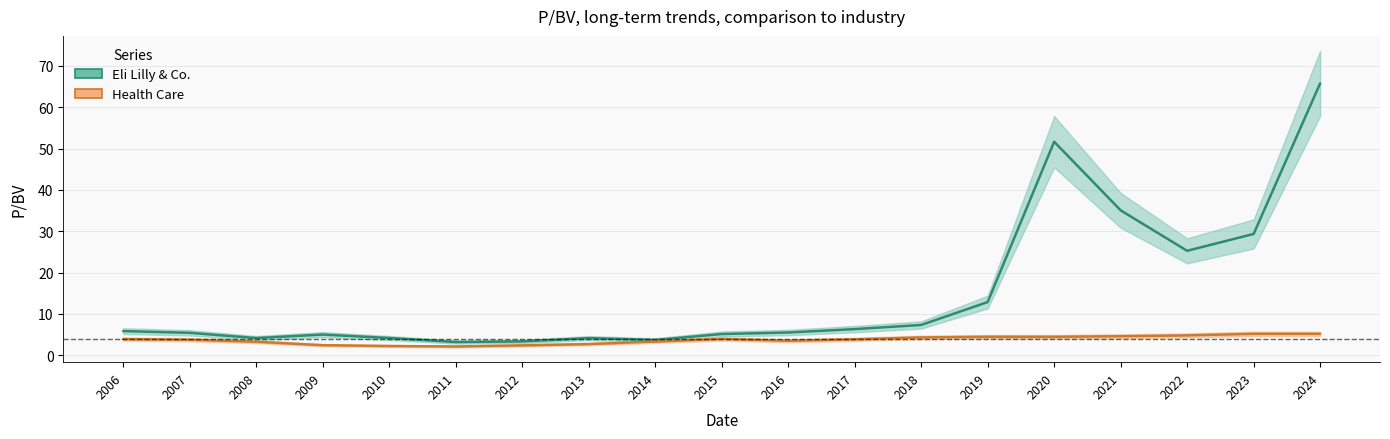

What are all the series names shown in the legend?

Eli Lilly & Co., Health Care